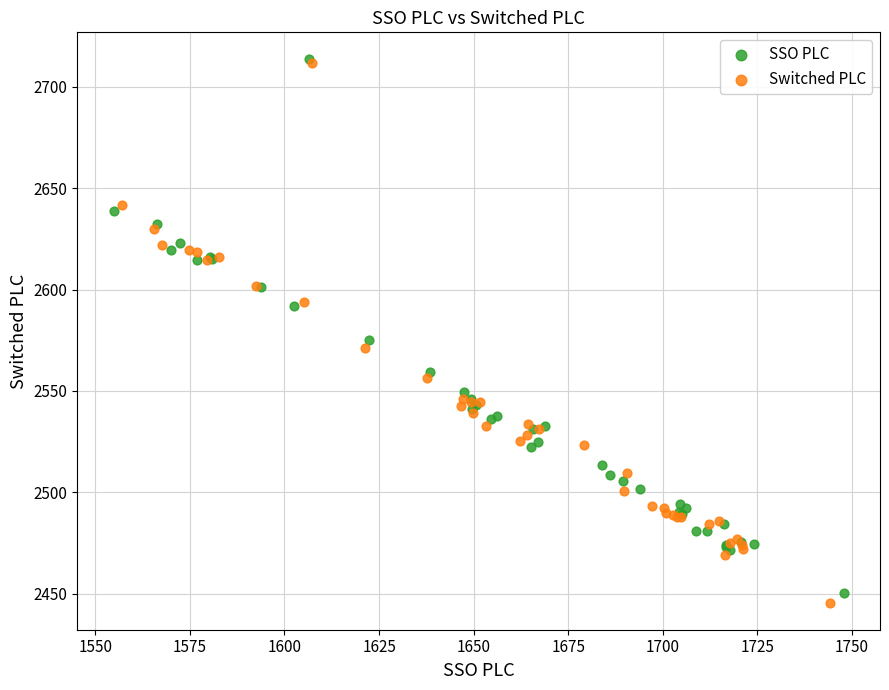

Which series reaches the minimum Y coordinate?

Switched PLC